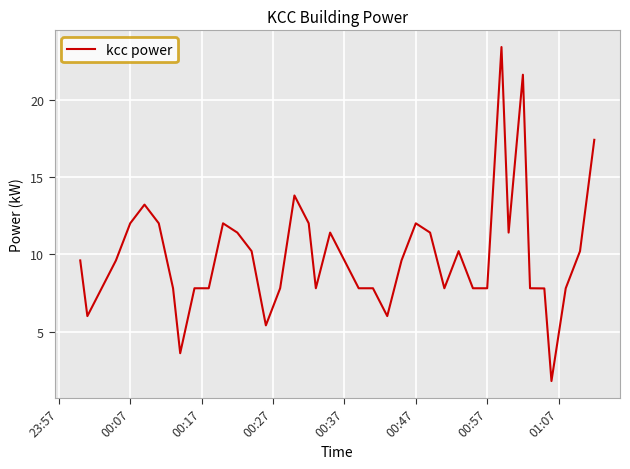

What is the average value?

9.9